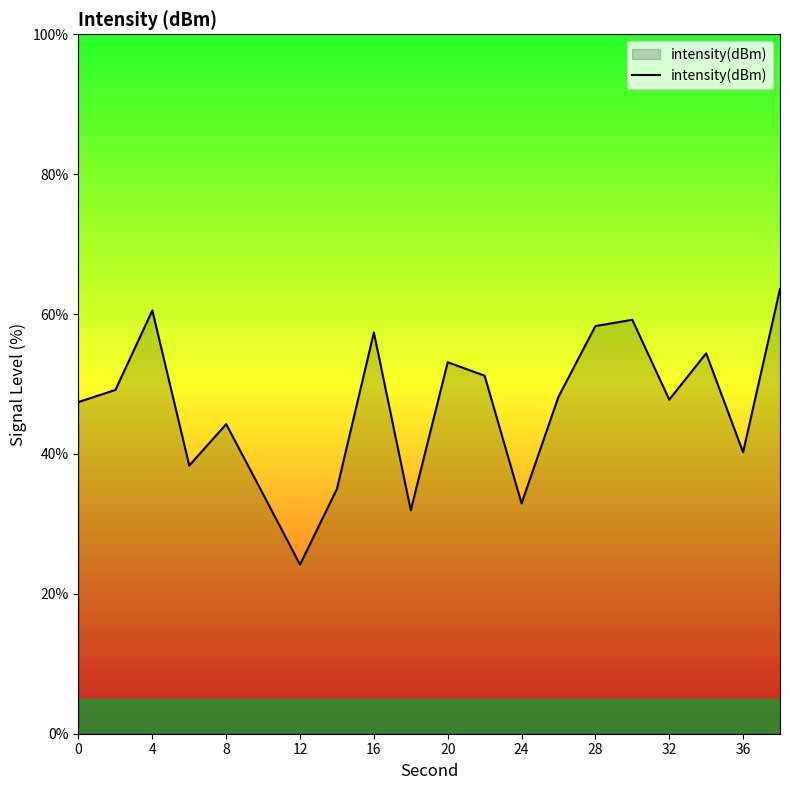

What is the minimum value shown in the chart?

24.2